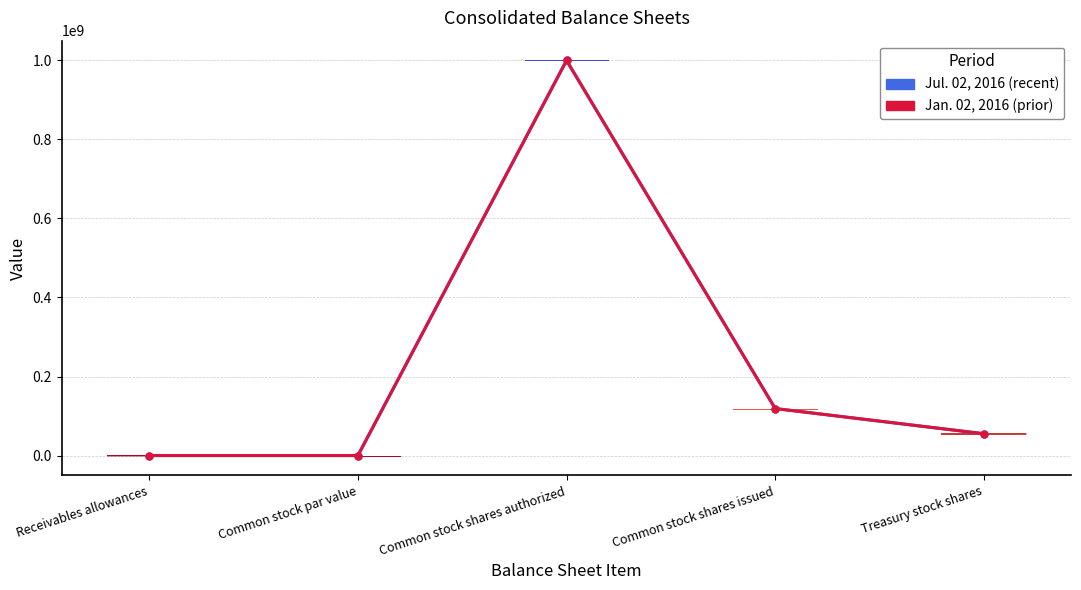

Is the value of Jan. 02, 2016 at Receivables allowances greater than the value of Jul. 02, 2016 at Common stock shares issued?

No